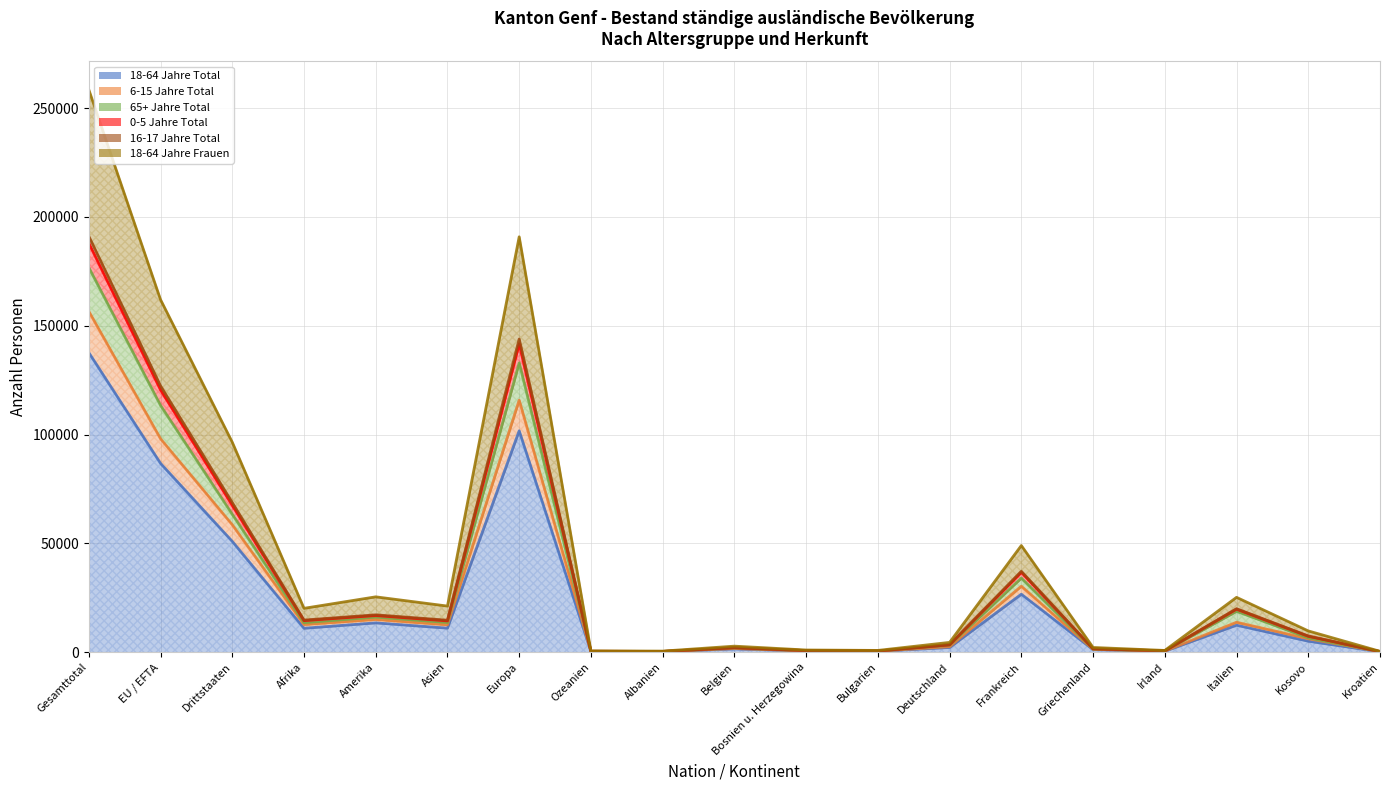

True or false: 16-17 Jahre Total and 65+ Jahre Total cross at least once.

False